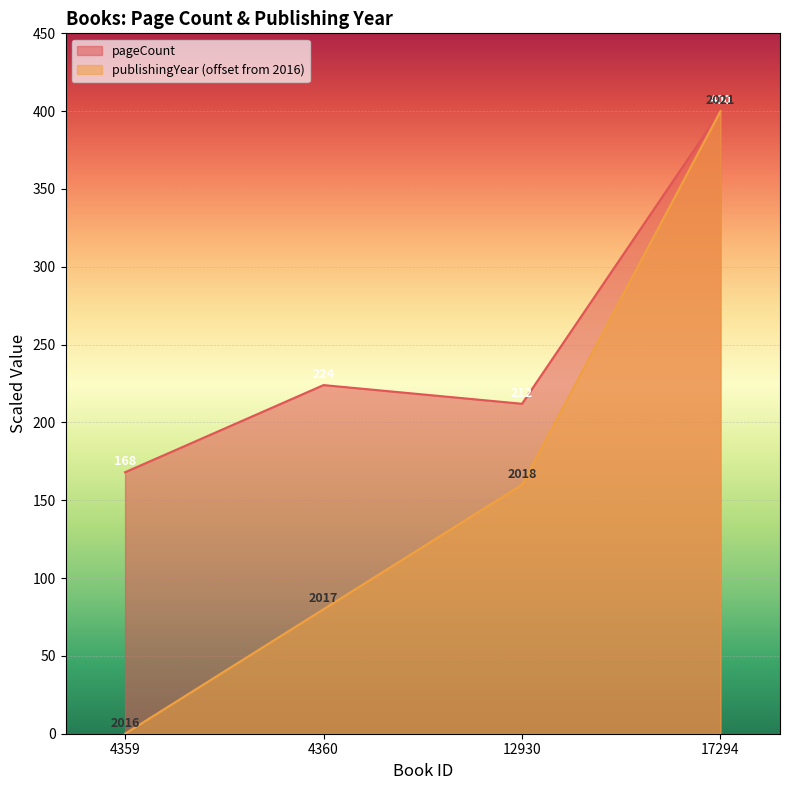

Is the value of publishingYear at 4360 greater than the value of pageCount at 4360?

No